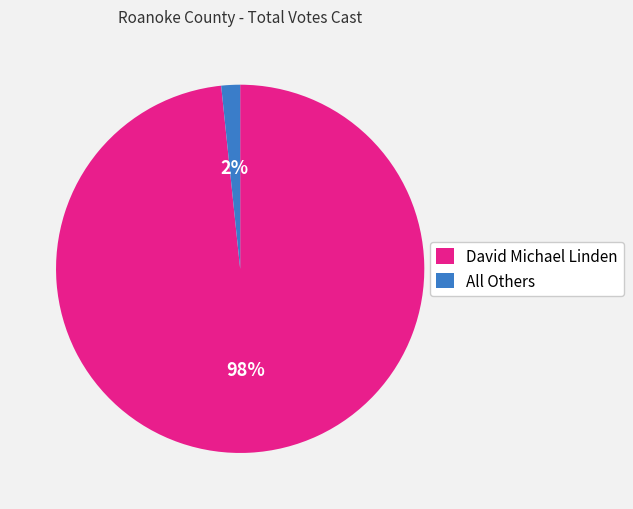

Does any single category account for the majority?

Yes